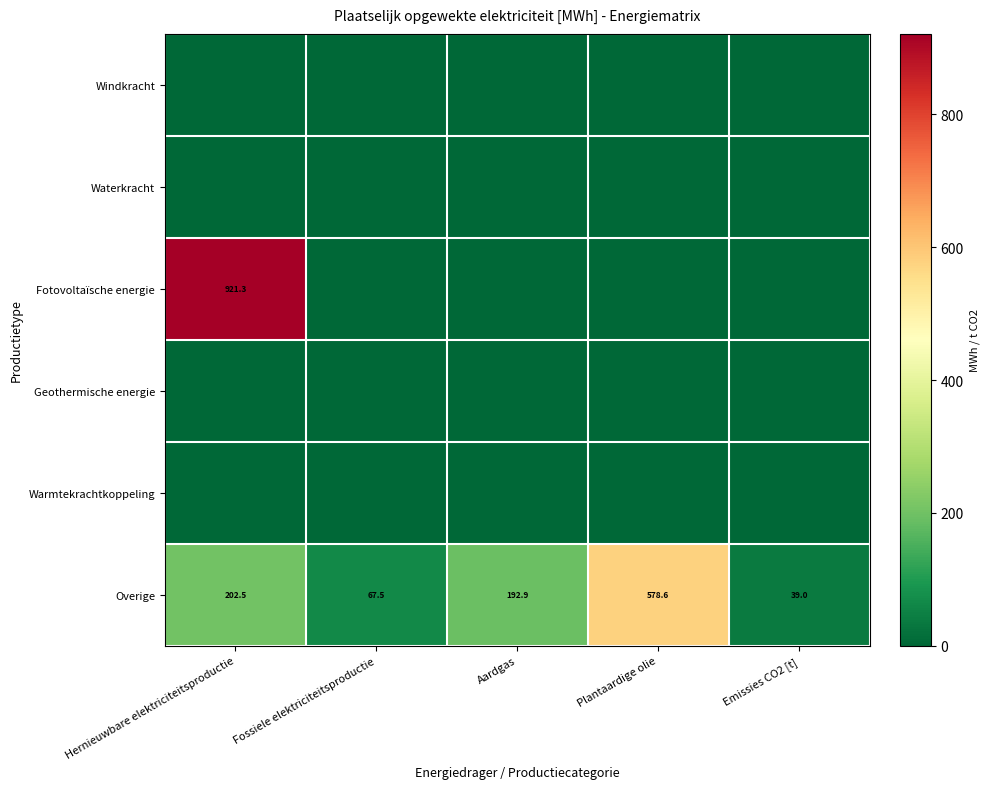

At which label does Overige reach its peak?

Plantaardige olie